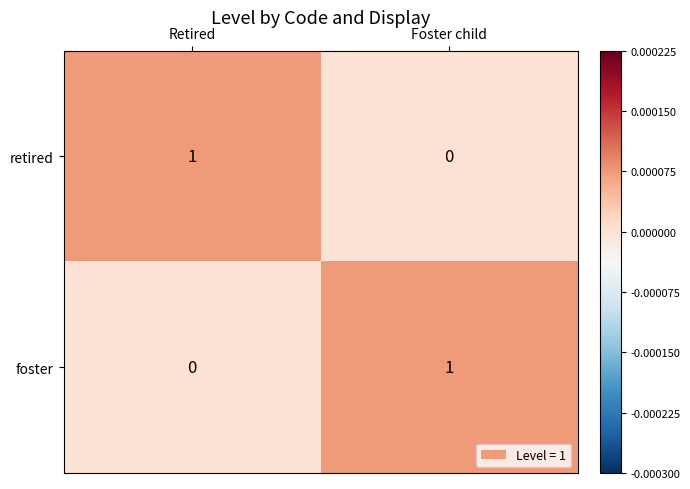

Where is foster nearest to the value 0?

Retired